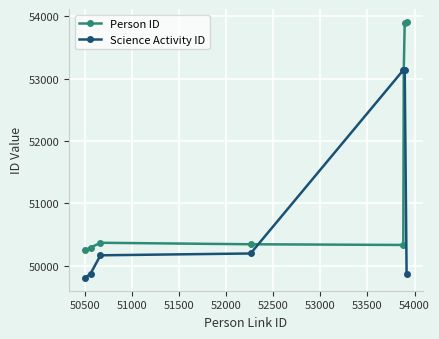

What is the average value of the Science Activity ID series?

51164